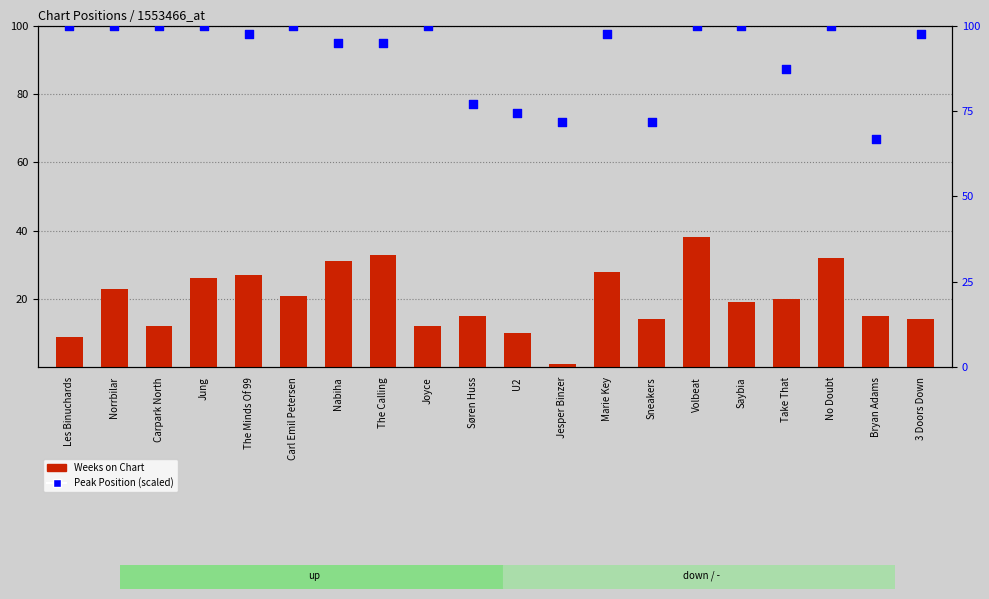

What are all the series names shown in the legend?

Weeks on Chart, Peak Position (scaled)